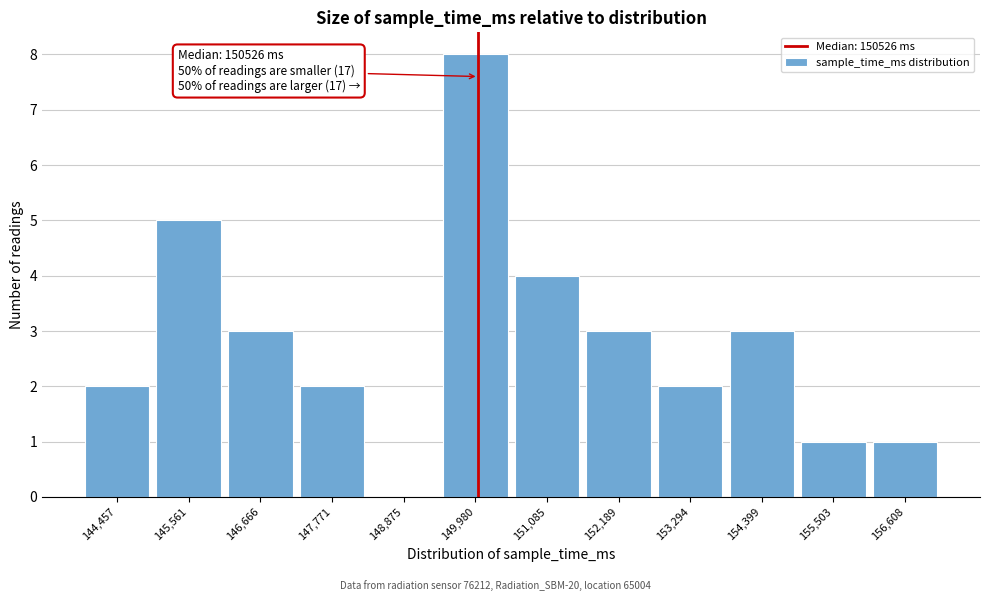

Reading left to right, extract all data points from this chart.

144,457=2	145,561=5	146,666=3	147,771=2	148,875=0	149,980=8	151,085=4	152,189=3	153,294=2	154,399=3	155,503=1	156,608=1